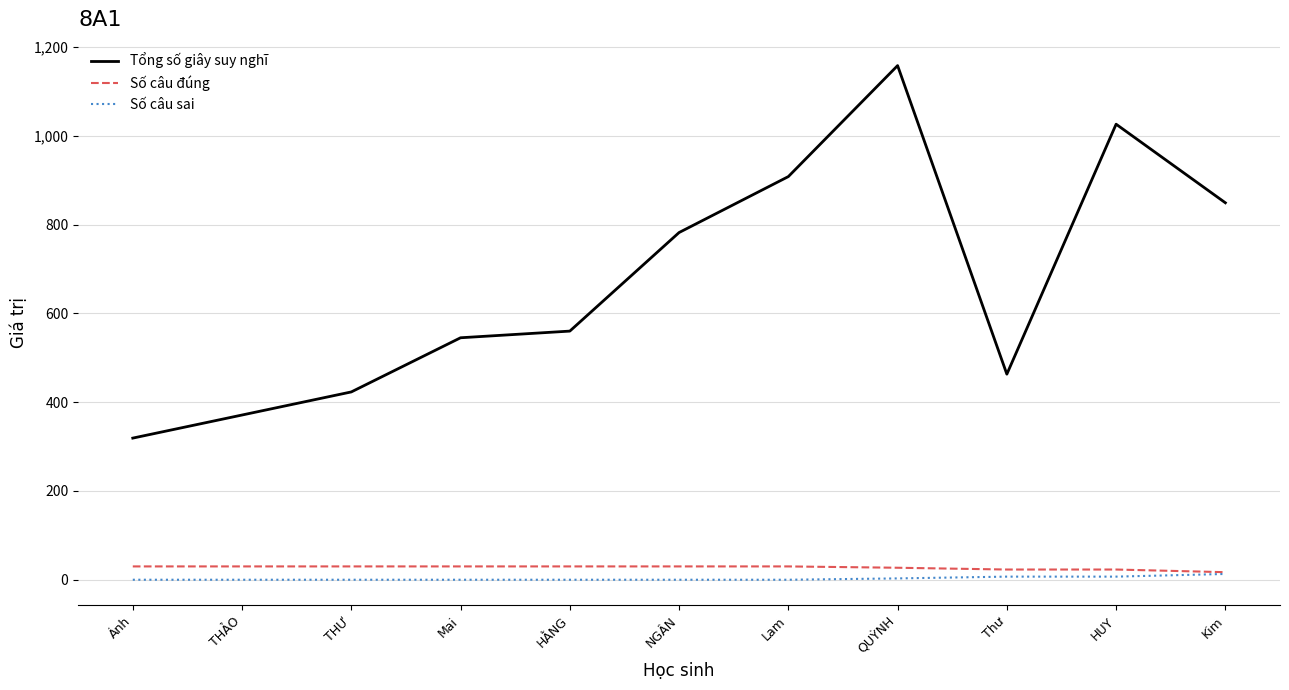

Is this an area chart (filled region under the line)?

No